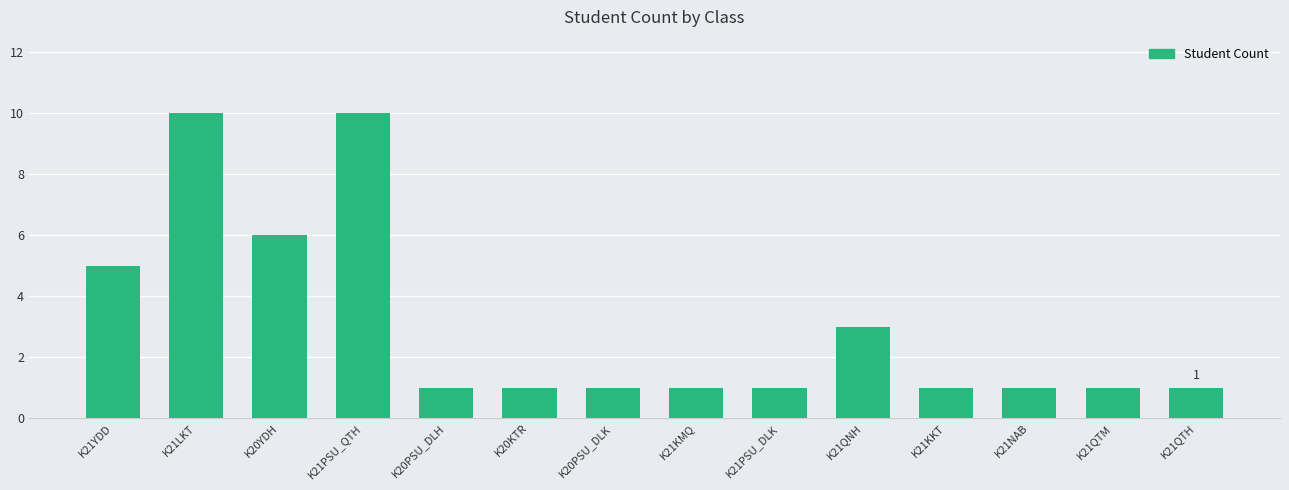

What is the label of the 4th bar from the left?

K21PSU_QTH